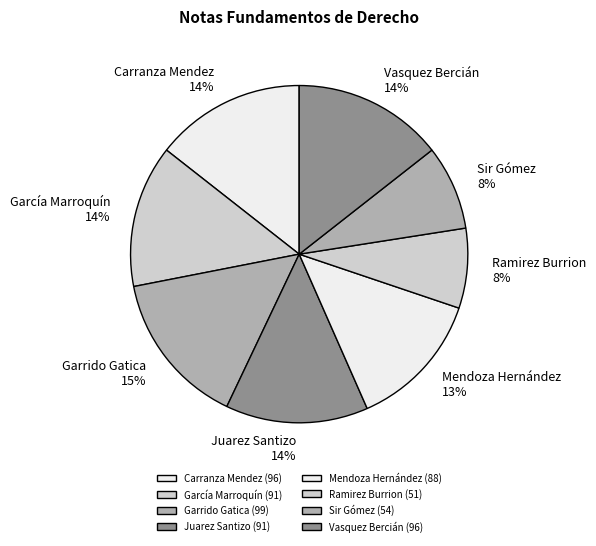

Does Sir Gómez represent more than half of the total?

No